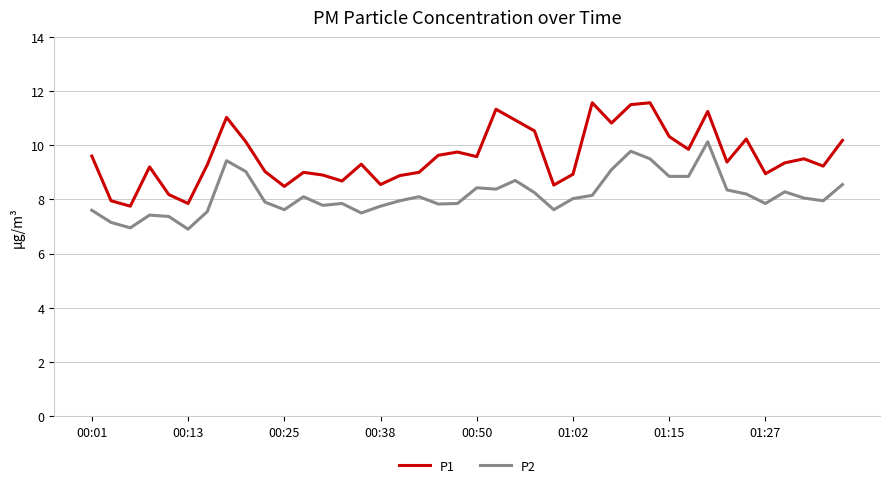

What is the difference between the maximum and minimum values in the P2 series?

3.2